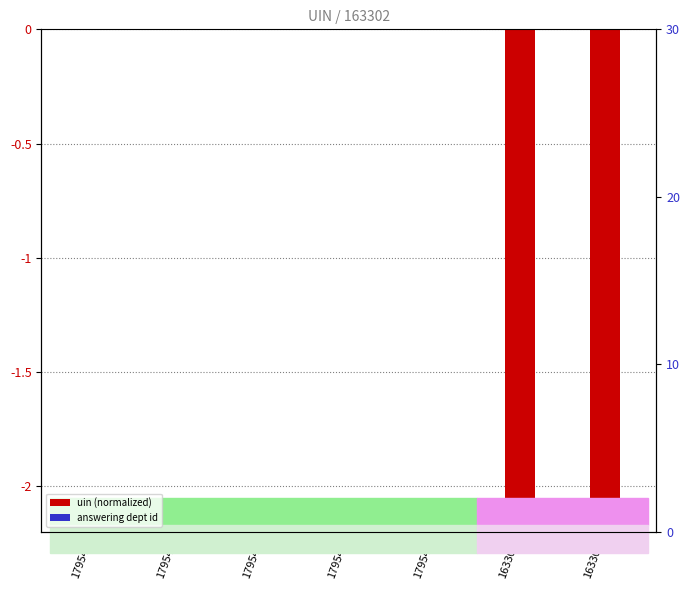

The value of uin at 163303 is -22.7. True or false?

False